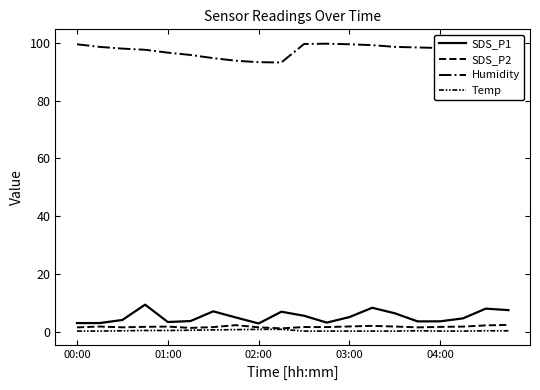

How many lines are shown in the chart?

4